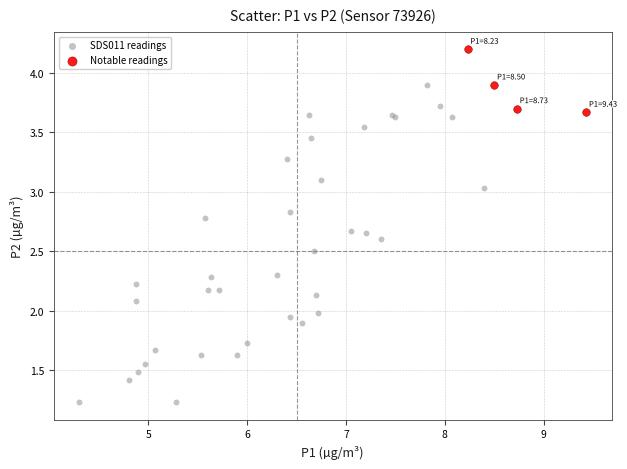

Which series reaches the maximum Y coordinate?

Notable readings